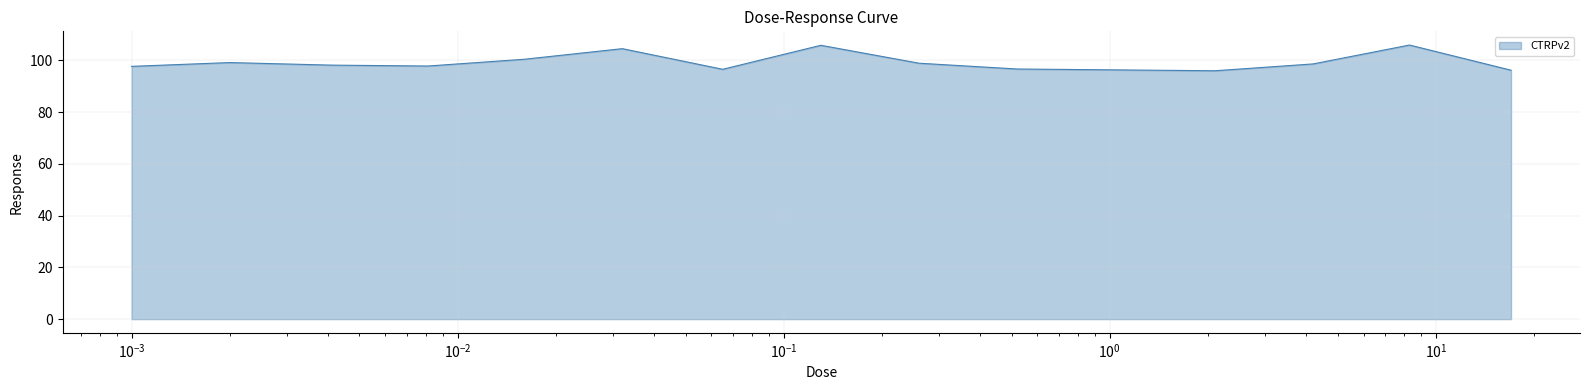

What is the difference between the maximum and minimum values?

9.9